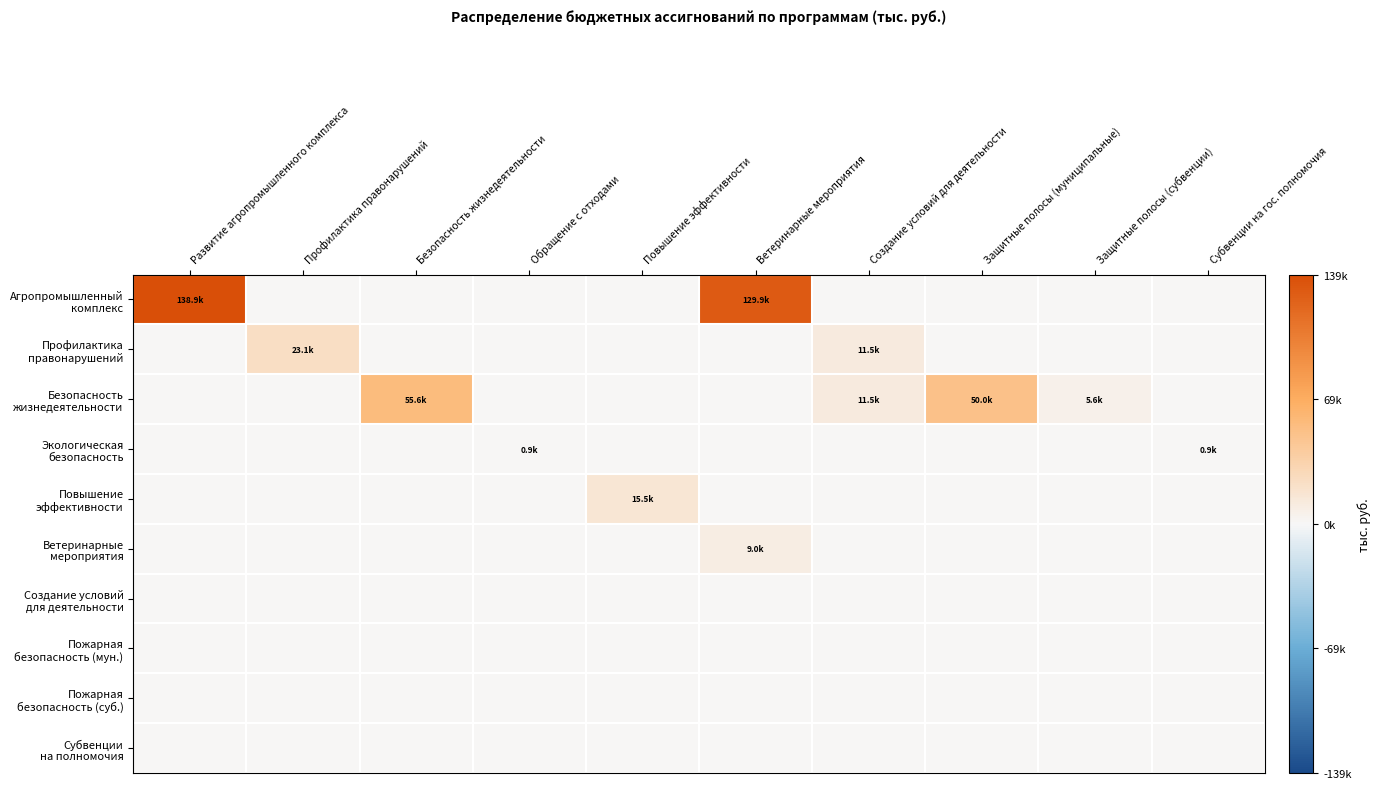

Rank the series at Создание условий для деятельности from highest to lowest value.

Профилактика правонарушений, Безопасность жизнедеятельности, Агропромышленный комплекс, Экологическая безопасность, Повышение эффективности, Ветеринарные мероприятия, Создание условий для деятельности, Пожарная безопасность (мун.), Пожарная безопасность (суб.), Субвенции на полномочия